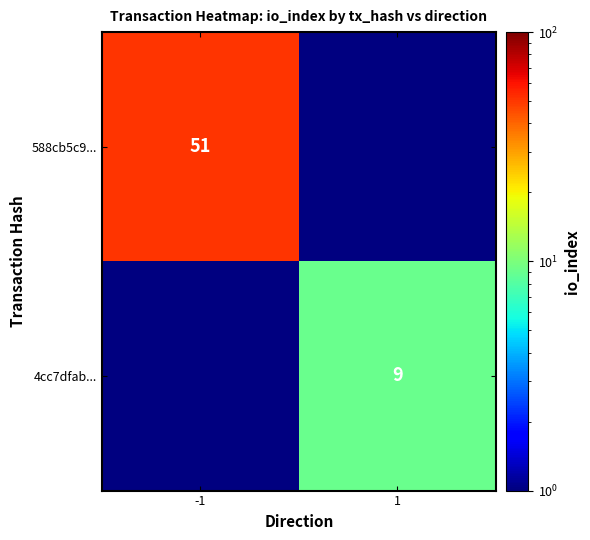

The 4cc7dfab... series shows 16 at 1. True or false?

False